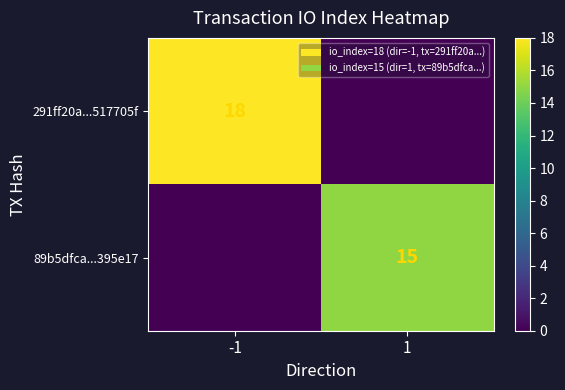

Is the value of 291ff20a...517705f at -1 greater than the value of 89b5dfca...395e17 at 1?

Yes